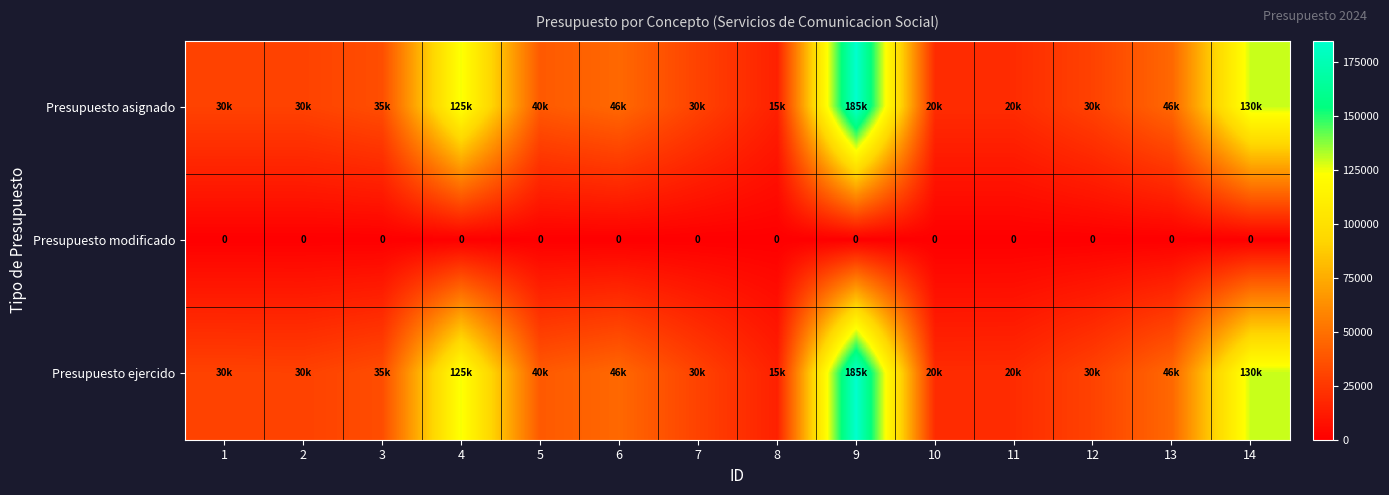

Between 14 and 4, which is larger?

14